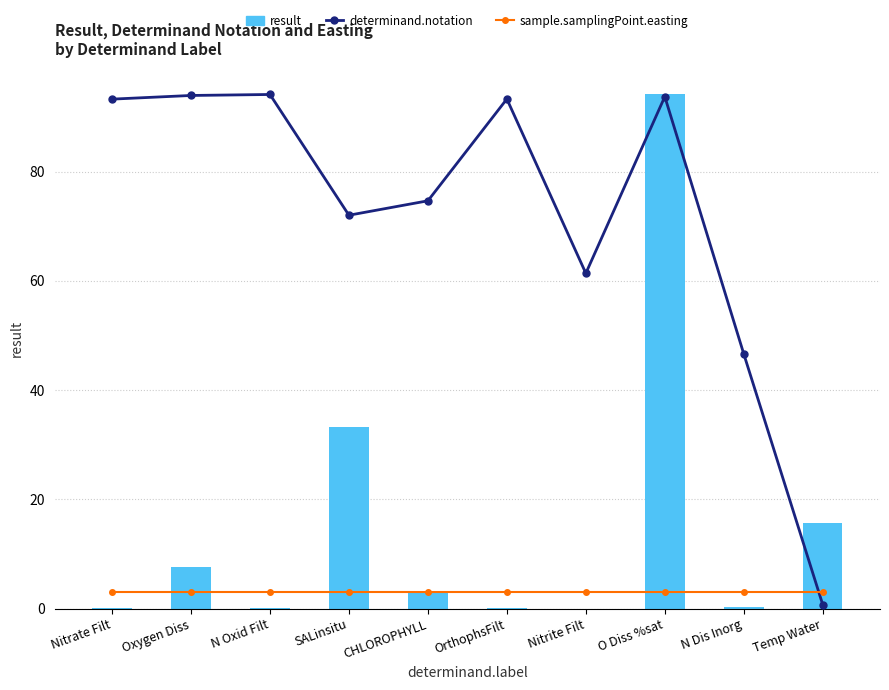

How many series are shown in this chart?

3